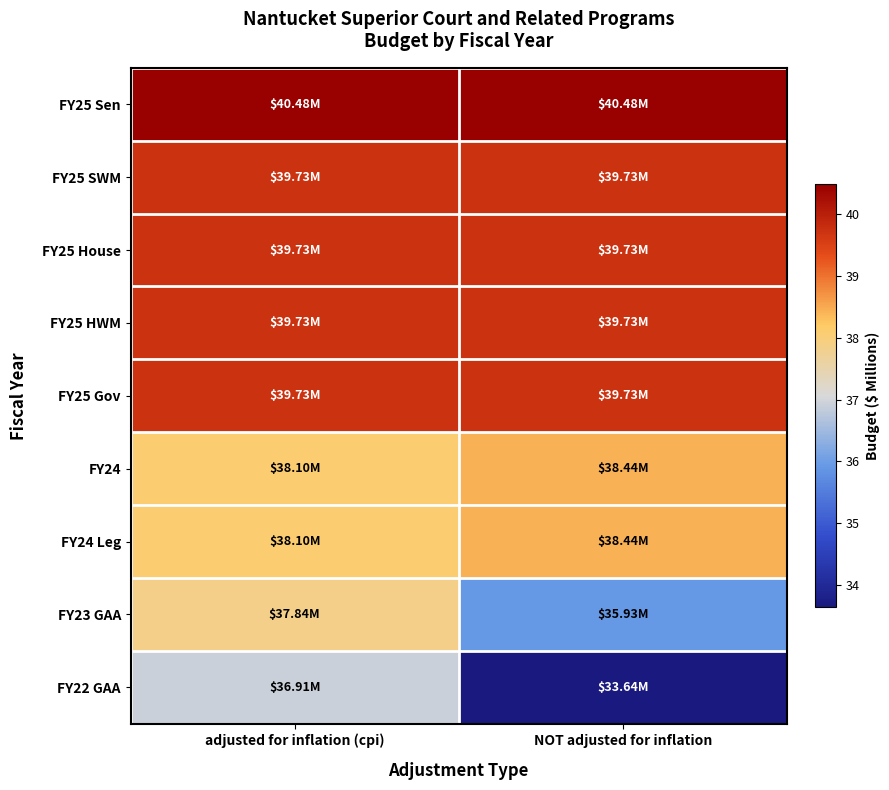

Which series has the widest spread of values?

FY22 GAA